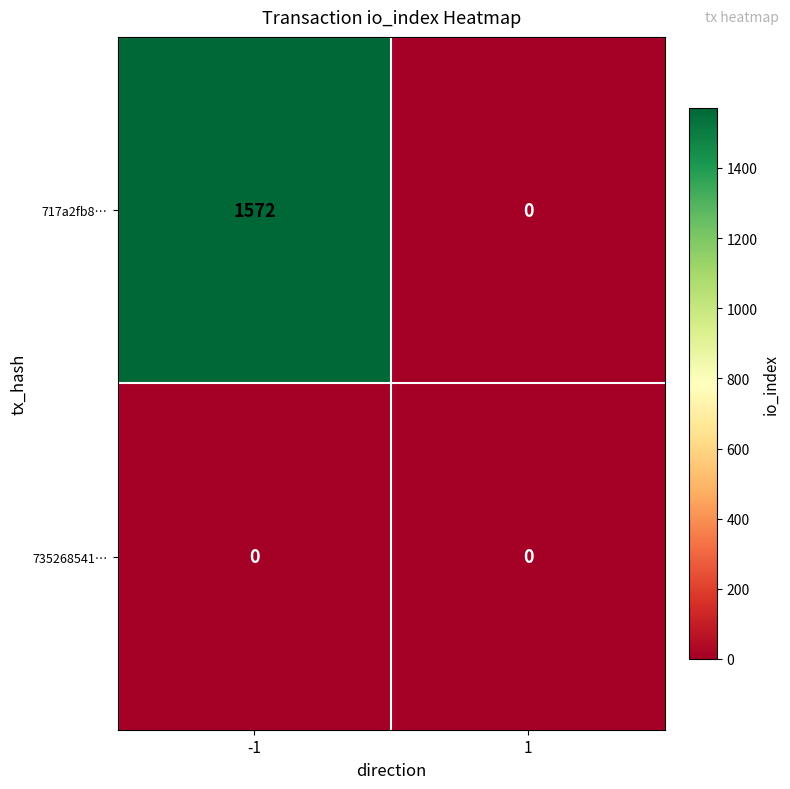

Which series has the largest total across all categories?

717a2fb8…